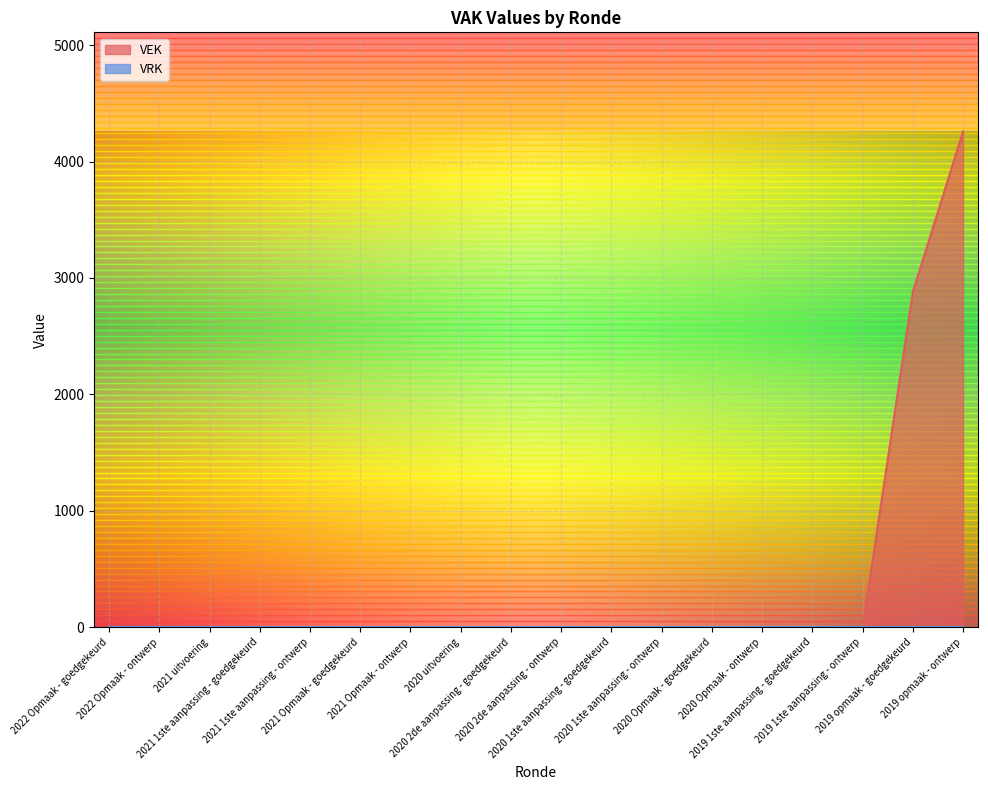

Rank the categories by value from lowest to highest.

2022 Opmaak - goedgekeurd, 2022 Opmaak - ontwerp, 2021 uitvoering, 2021 1ste aanpassing - goedgekeurd, 2021 1ste aanpassing - ontwerp, 2021 Opmaak - goedgekeurd, 2021 Opmaak - ontwerp, 2020 uitvoering, 2020 2de aanpassing - goedgekeurd, 2020 2de aanpassing - ontwerp, 2020 1ste aanpassing - goedgekeurd, 2020 1ste aanpassing - ontwerp, 2020 Opmaak - goedgekeurd, 2020 Opmaak - ontwerp, 2019 1ste aanpassing - goedgekeurd, 2019 1ste aanpassing - ontwerp, 2019 opmaak - goedgekeurd, 2019 opmaak - ontwerp